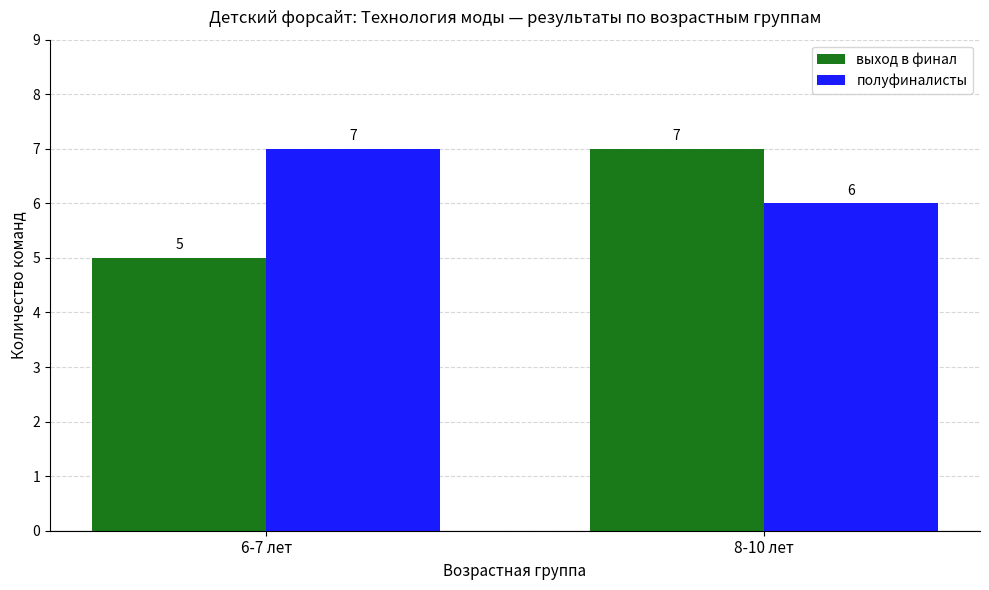

What is the maximum value for полуфиналисты?

7